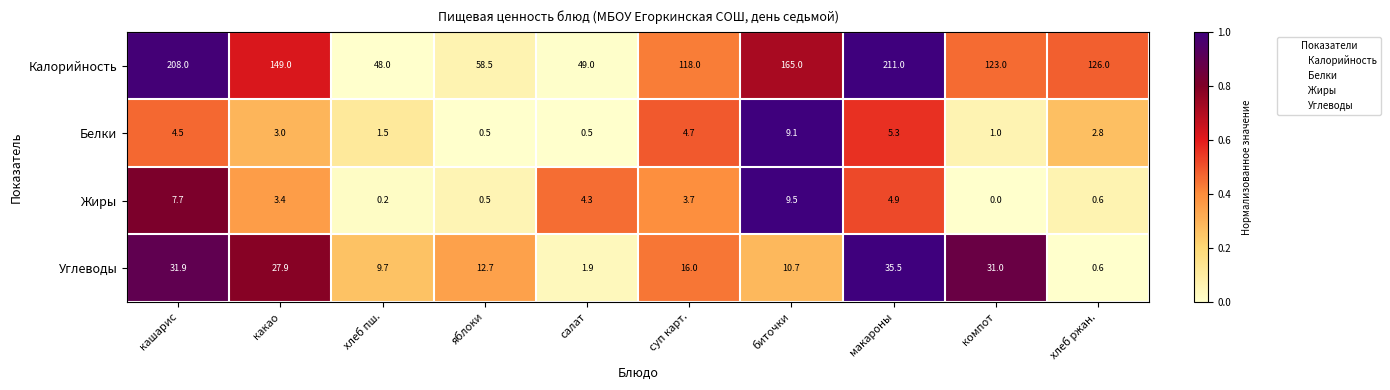

At which category is the sum across all series the highest?

макароны